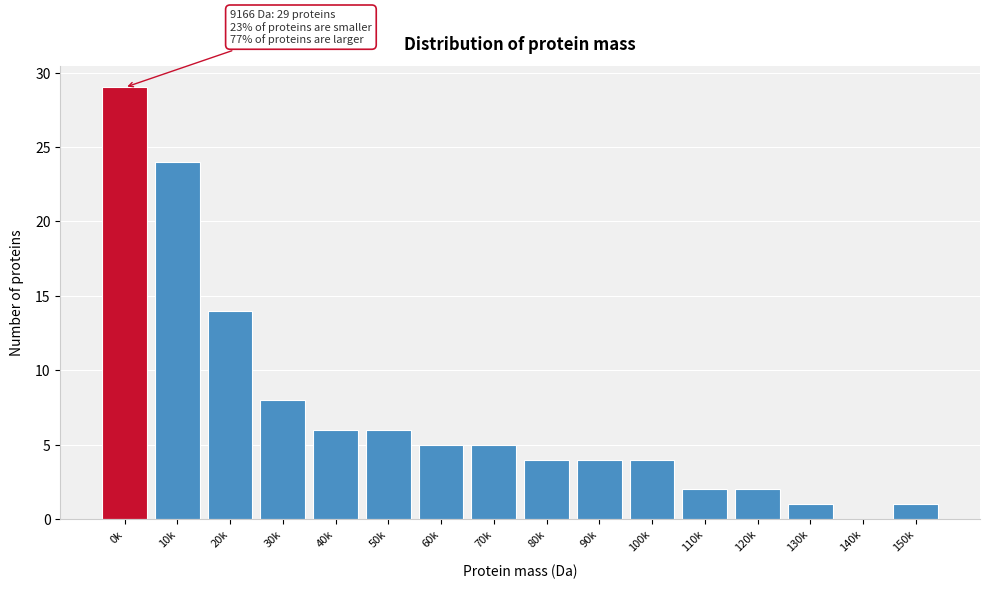

Reading left to right, list all the values displayed in this chart.

0k=29	10k=24	20k=14	30k=8	40k=6	50k=6	60k=5	70k=5	80k=4	90k=4	100k=4	110k=2	120k=2	130k=1	140k=0	150k=1